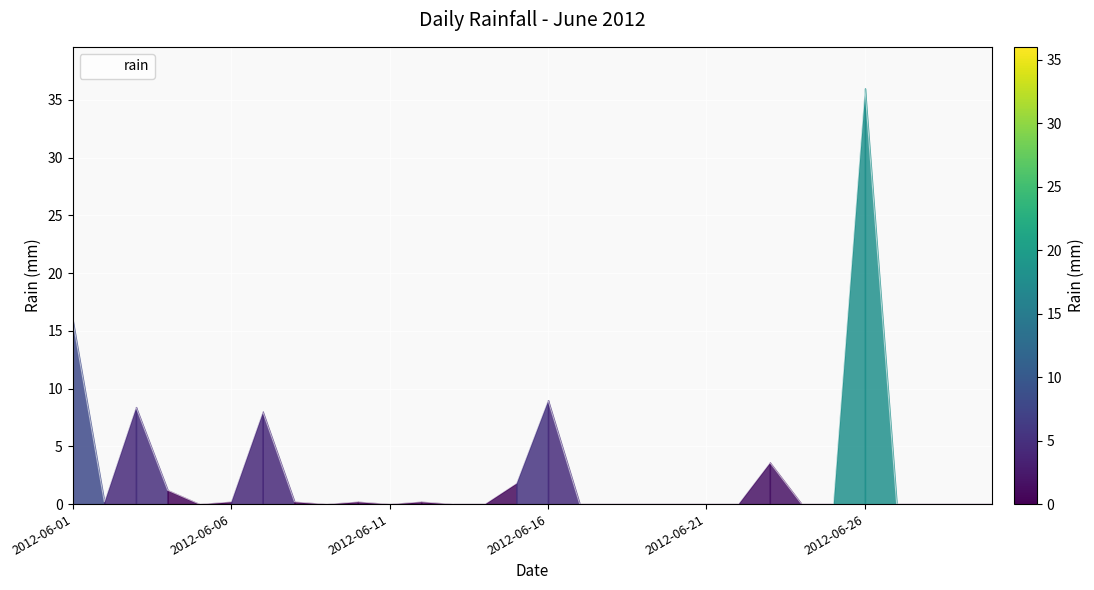

What is the maximum value shown in the chart?

36.0